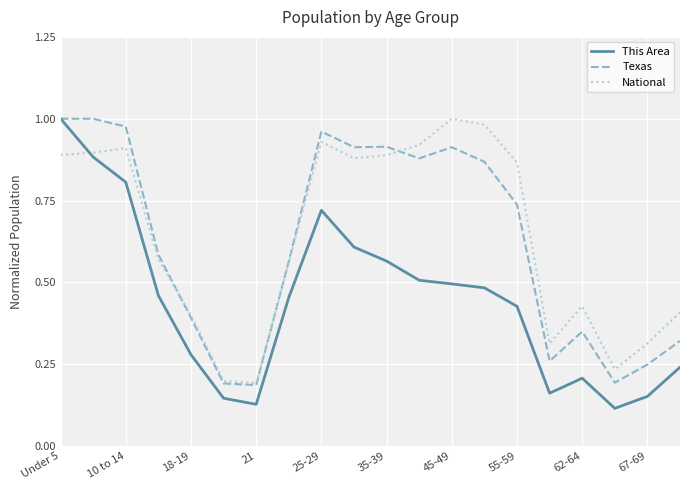

Which series ends up on top after the final intersection of This Area and National?

National